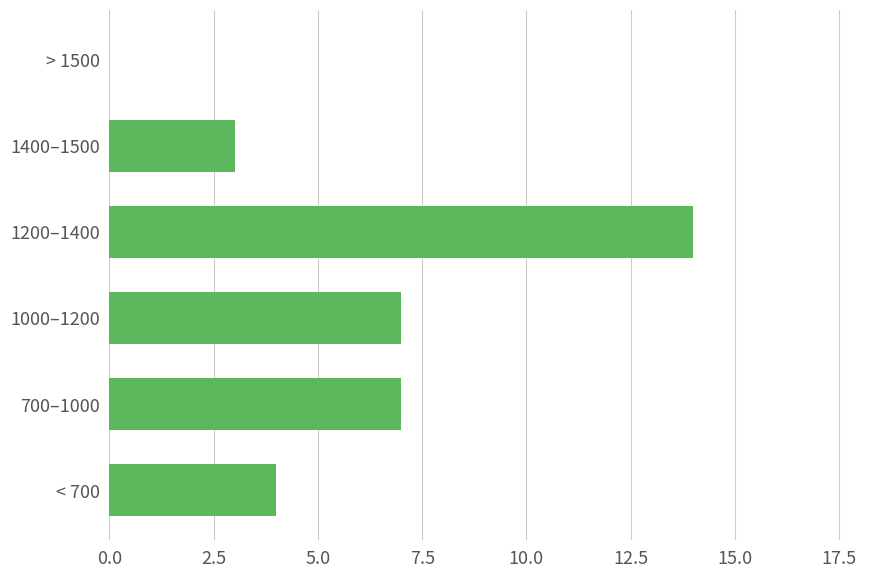

Are the bars horizontal?

Yes